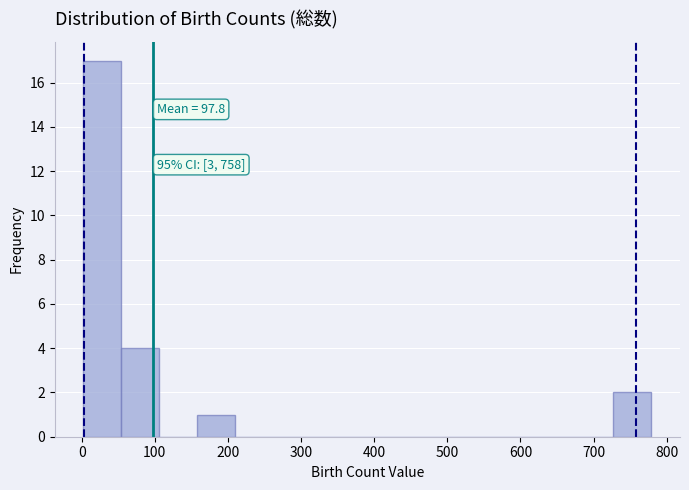

Over which range of the x-axis is the bar tallest?

0 to 50